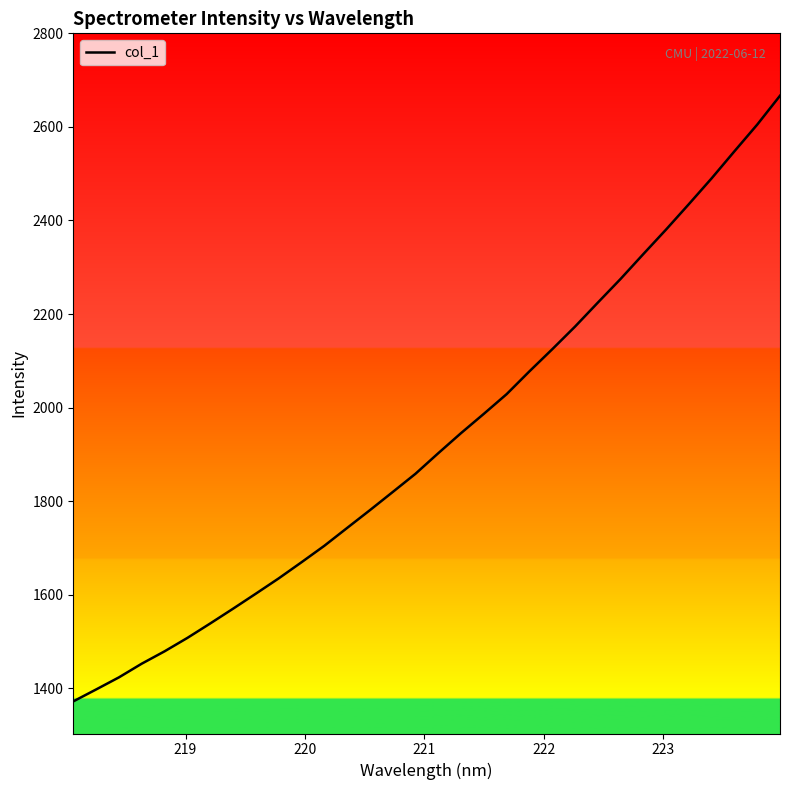

What is the greatest value displayed?

2666.7